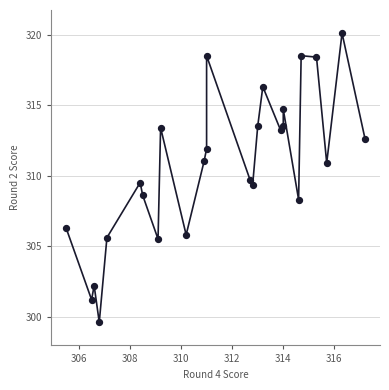

What is the range of X values (max minus min)?

11.7